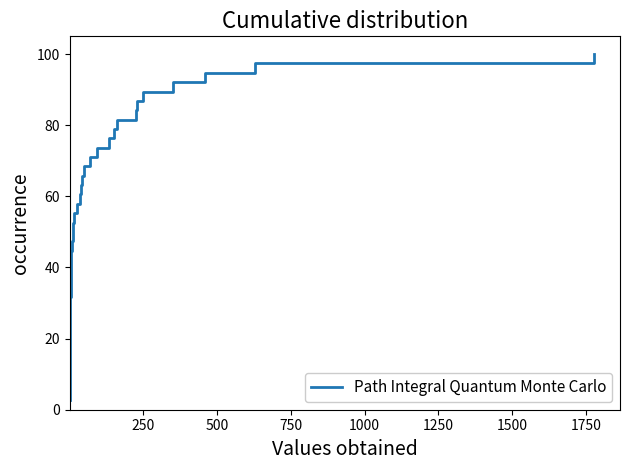

What is the minimum value shown in the chart?

2.6